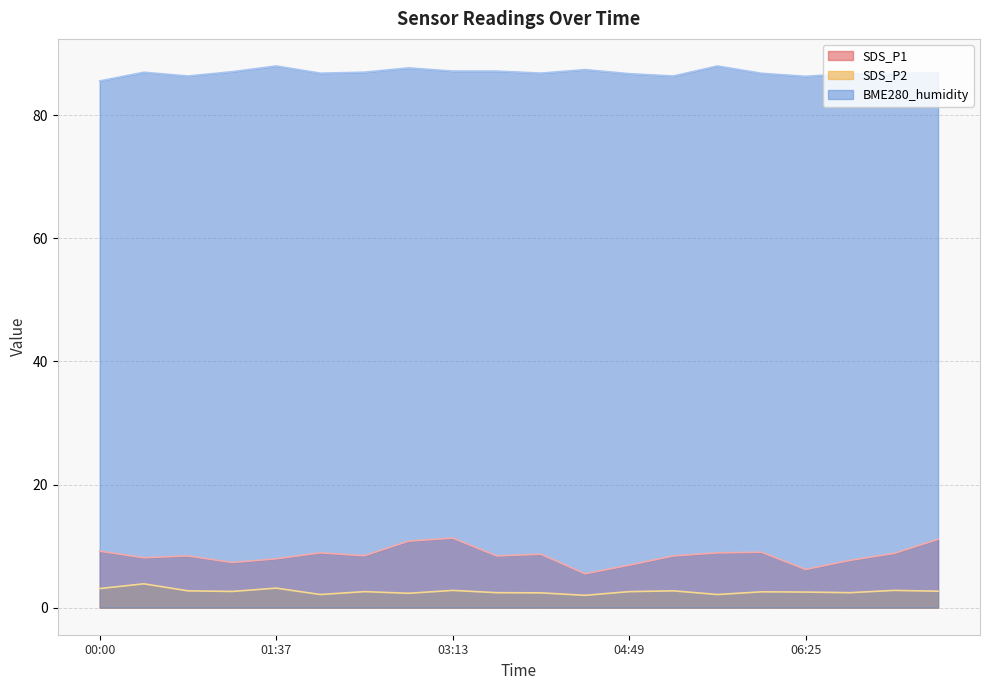

True or false: SDS_P1 has a value of 10.8 at 02:49.

True